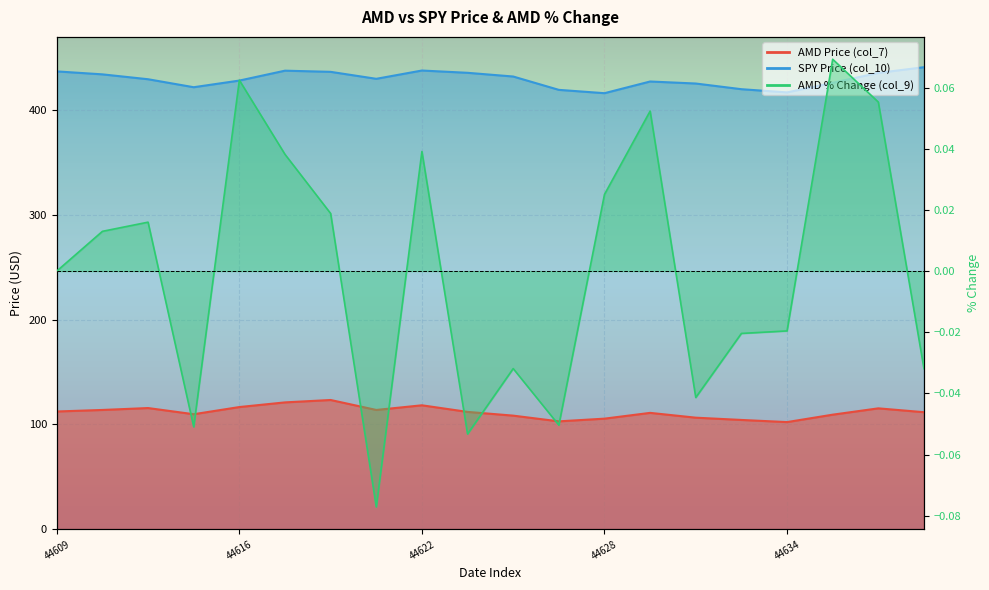

What is the greatest value displayed?

441.1